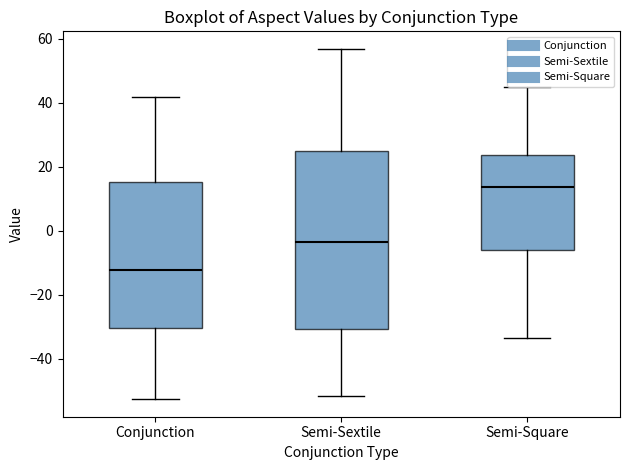

Reading left to right, read every box against the y-axis: the position of its median line, the range the box covers, and the ends of its whiskers. The values are not printed on the chart, so give them approximately, as read against the axis.

Conjunction: median -12, box -30 to 16, whiskers -52 to 42
Semi-Sextile: median -4, box -30 to 24, whiskers -52 to 56
Semi-Square: median 14, box -6 to 24, whiskers -34 to 44